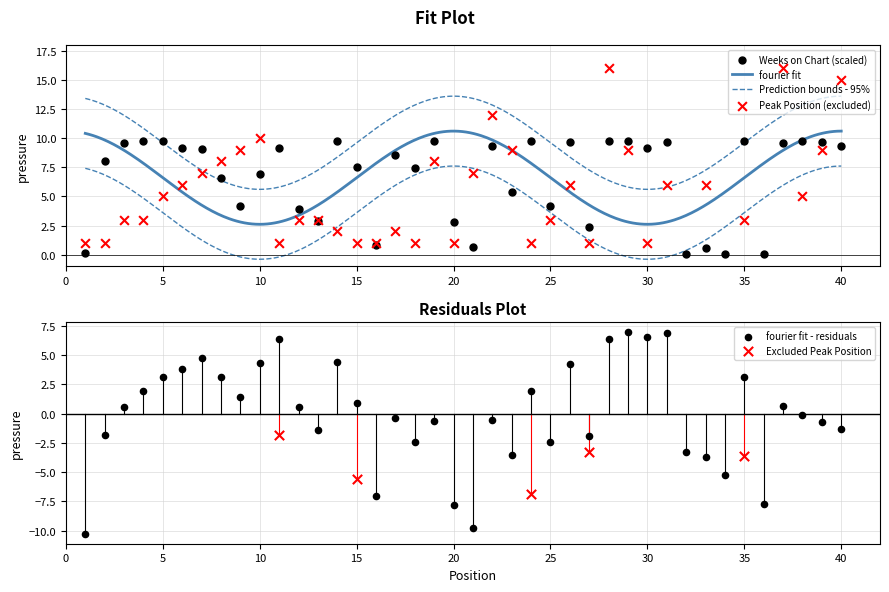

Which series has the widest spread of Y values?

Peak Position